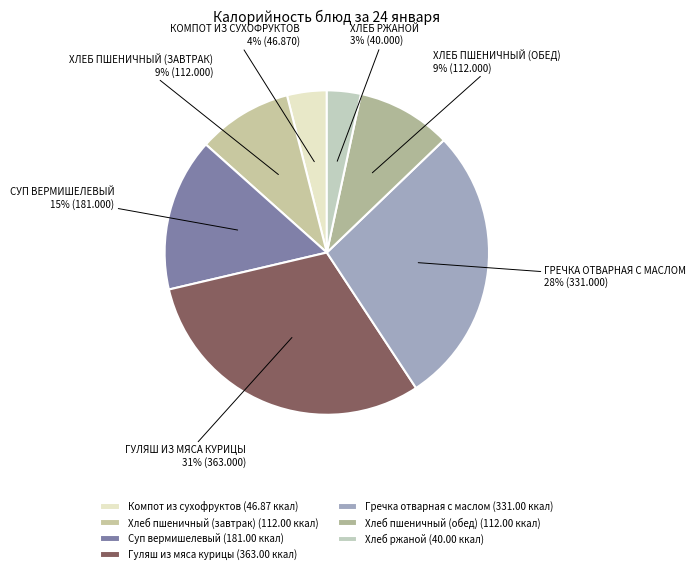

Is there any slice that represents more than half of the pie?

No